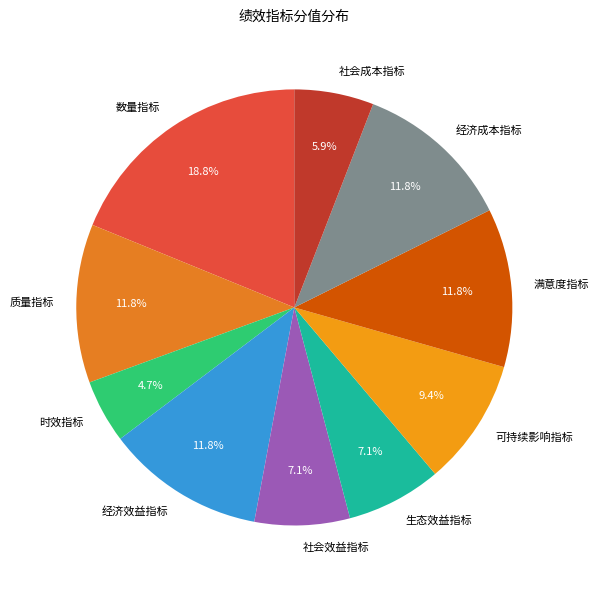

How many slices are in this pie chart?

10